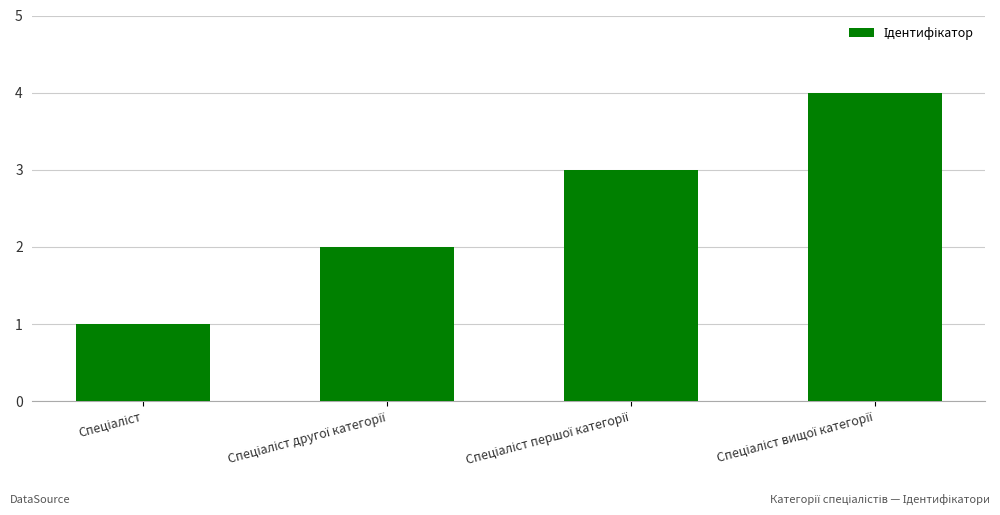

What is the difference between the maximum and minimum values?

3